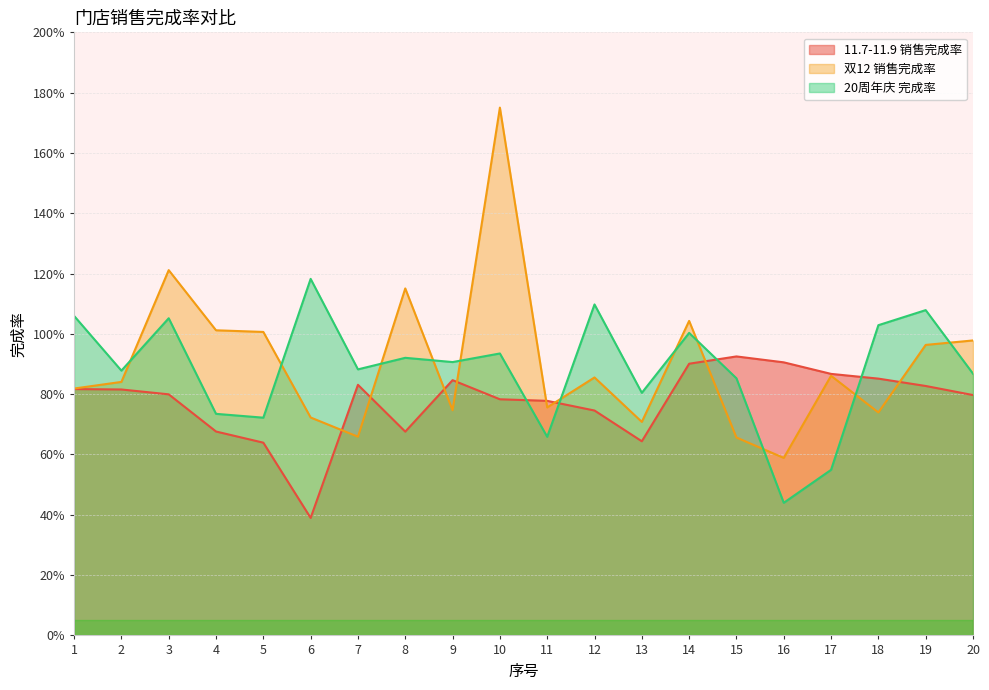

What is the average value of the 20周年庆 完成率 series?

0.9